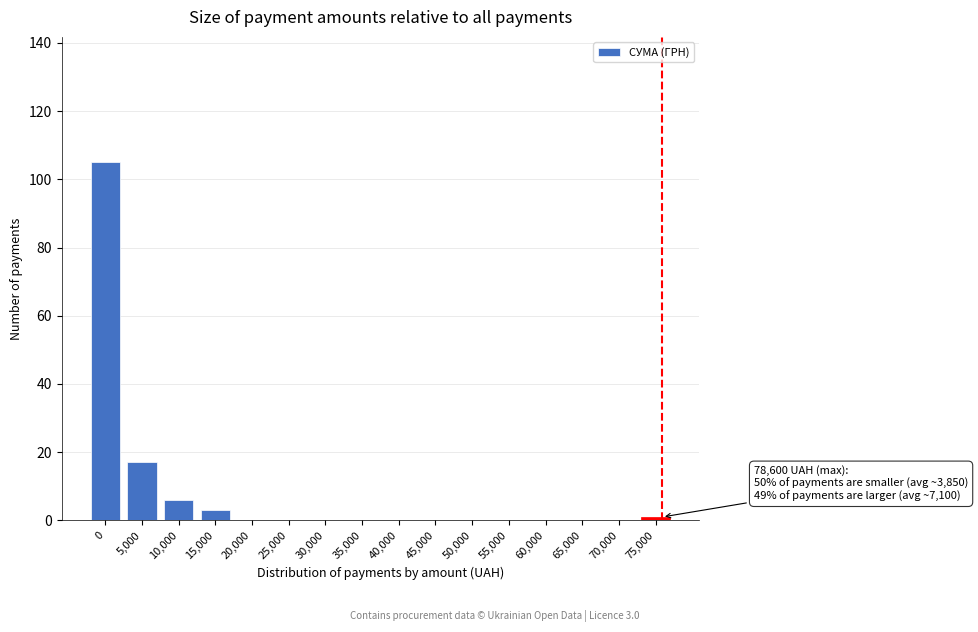

What is the maximum value shown in the chart?

105